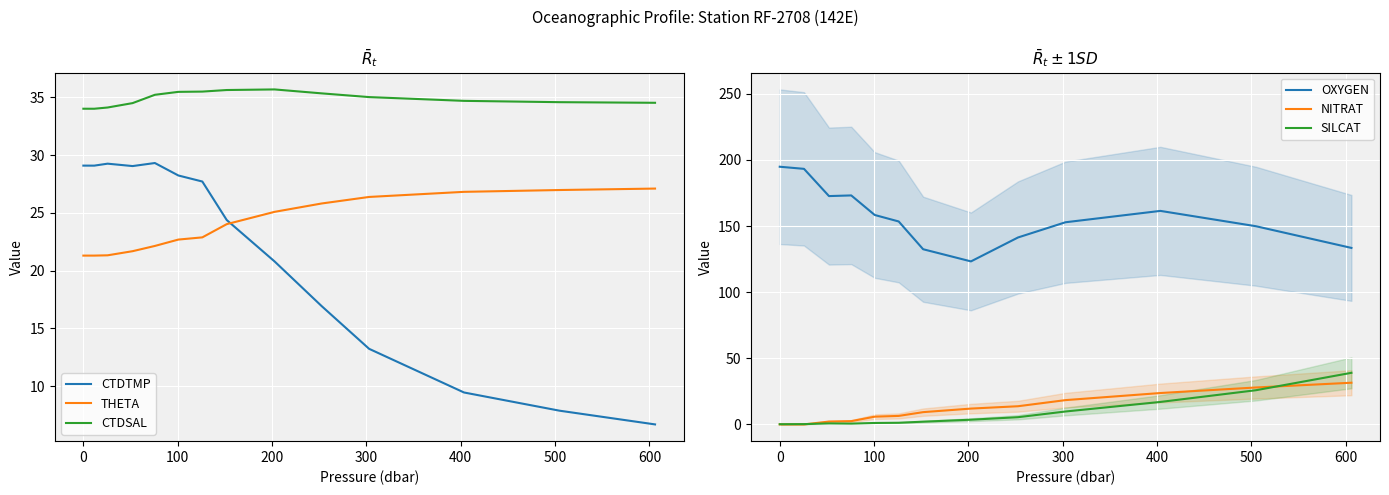

True or false: CTDSAL and THETA cross at least once.

False